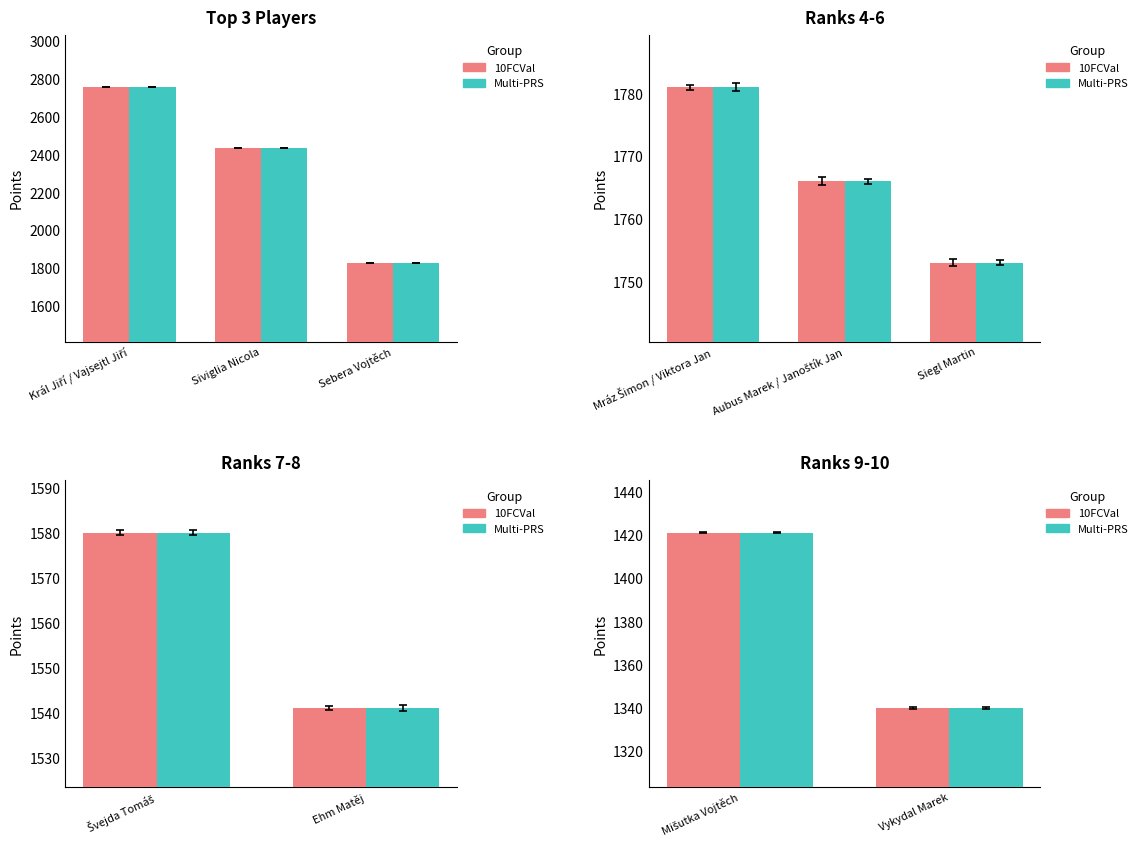

How many data points in Multi-PRS are less than 1421?

1